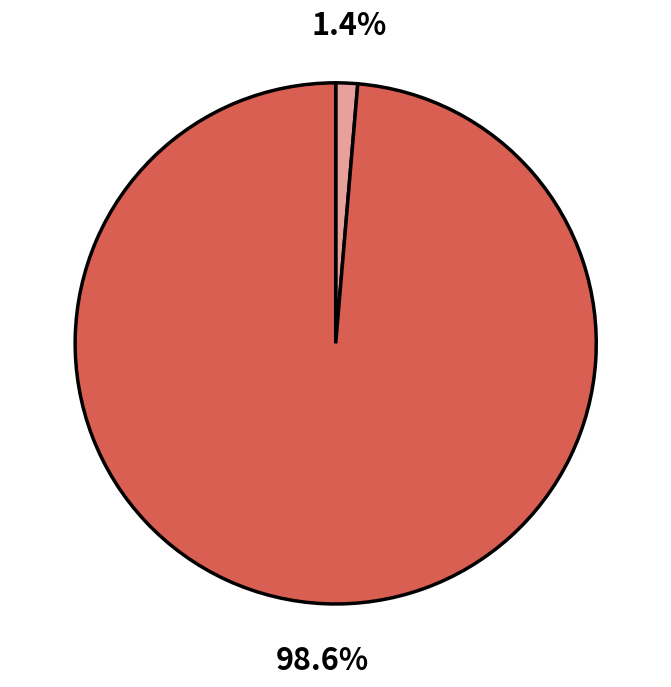

How many slices are in this pie chart?

2